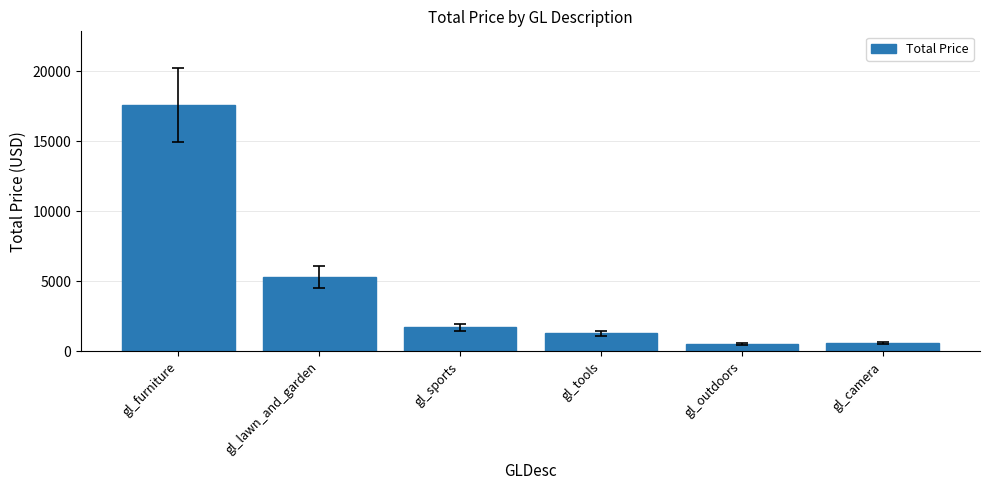

The chart shows a value of 594.0 at gl_camera. True or false?

True